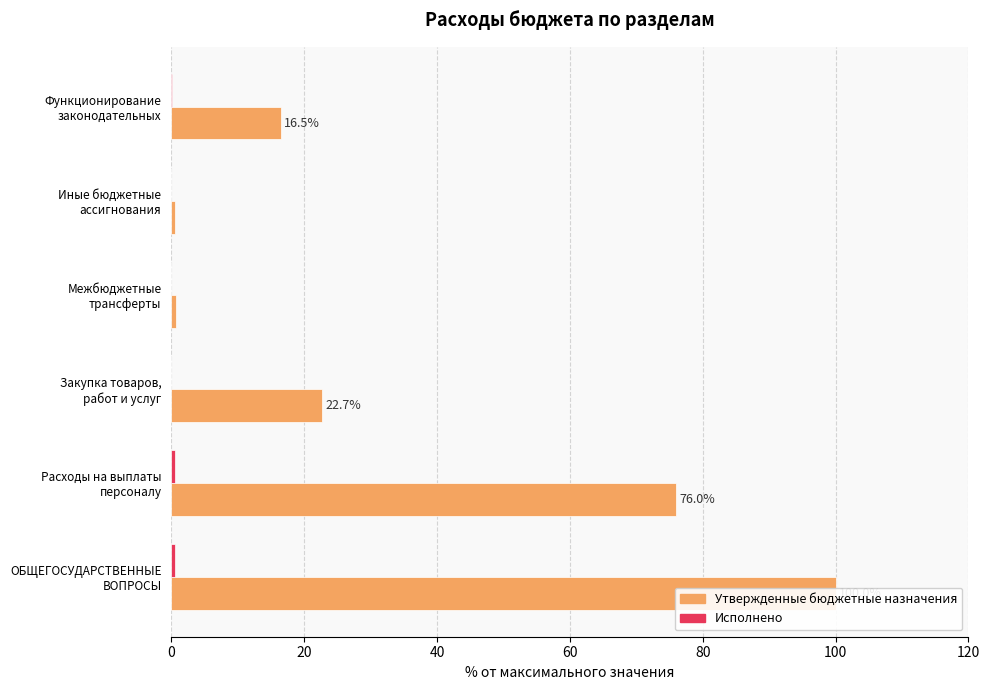

How many values in the Утвержденные бюджетные назначения series are below 22?

3